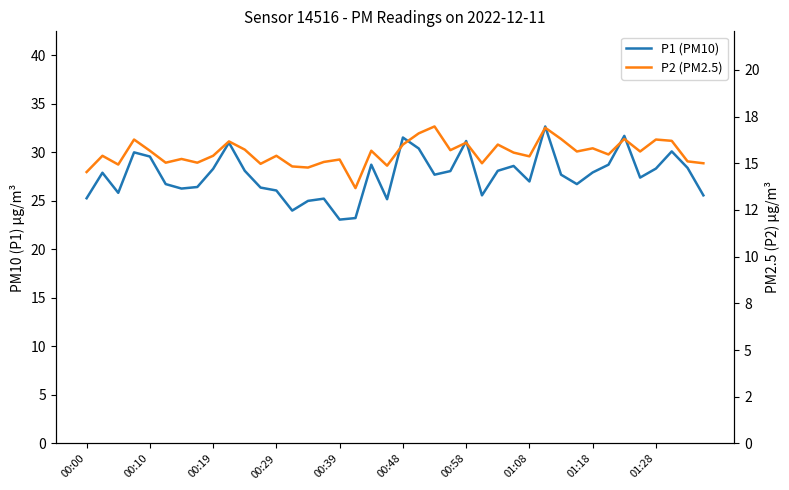

At which category is the sum across all series the highest?

29